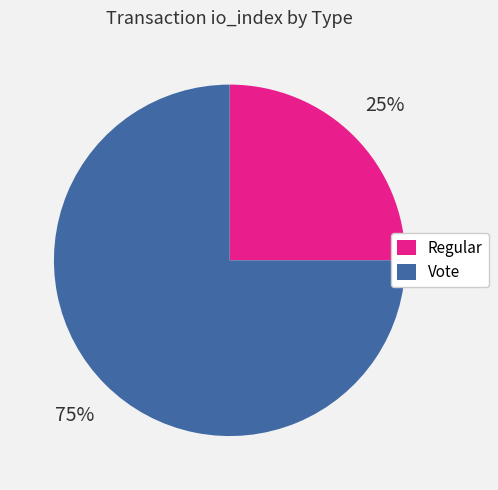

What is the smallest slice in the pie chart?

Regular